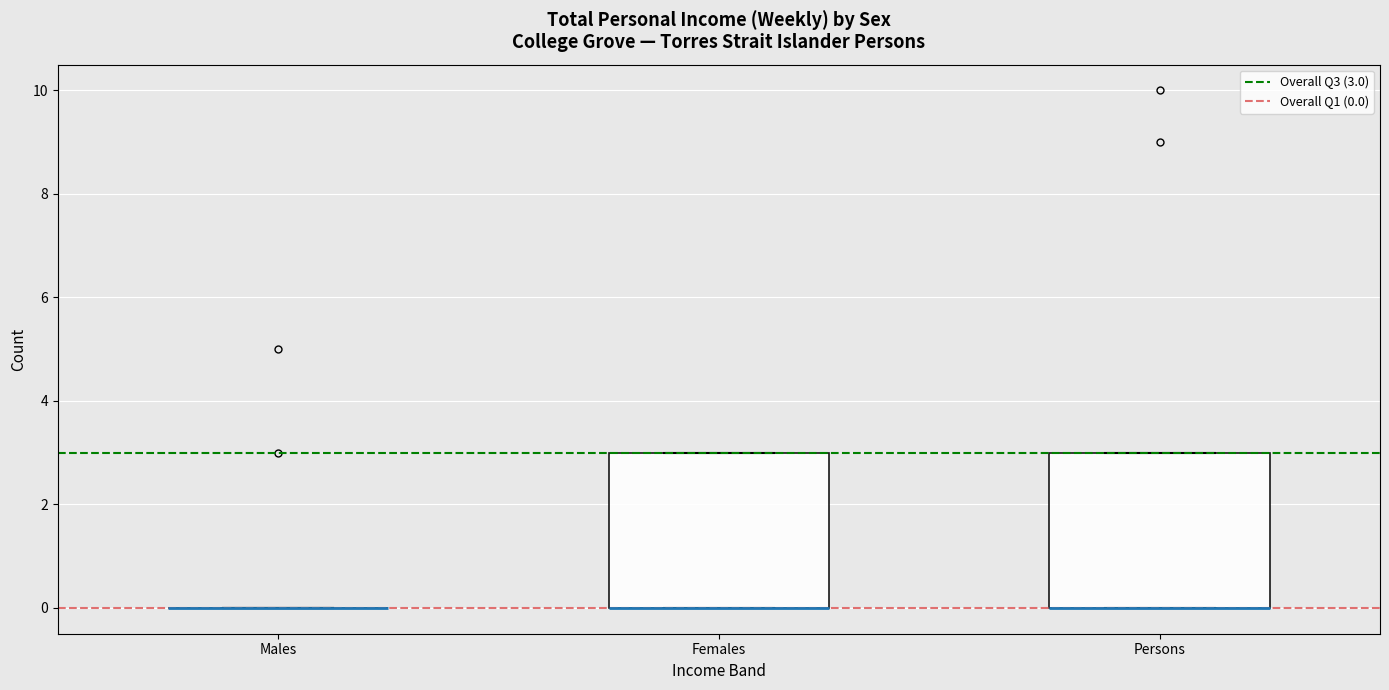

Where is the upper edge of the box for Females on the y-axis? The values are not printed on the chart, so give them approximately, as read against the axis.

3